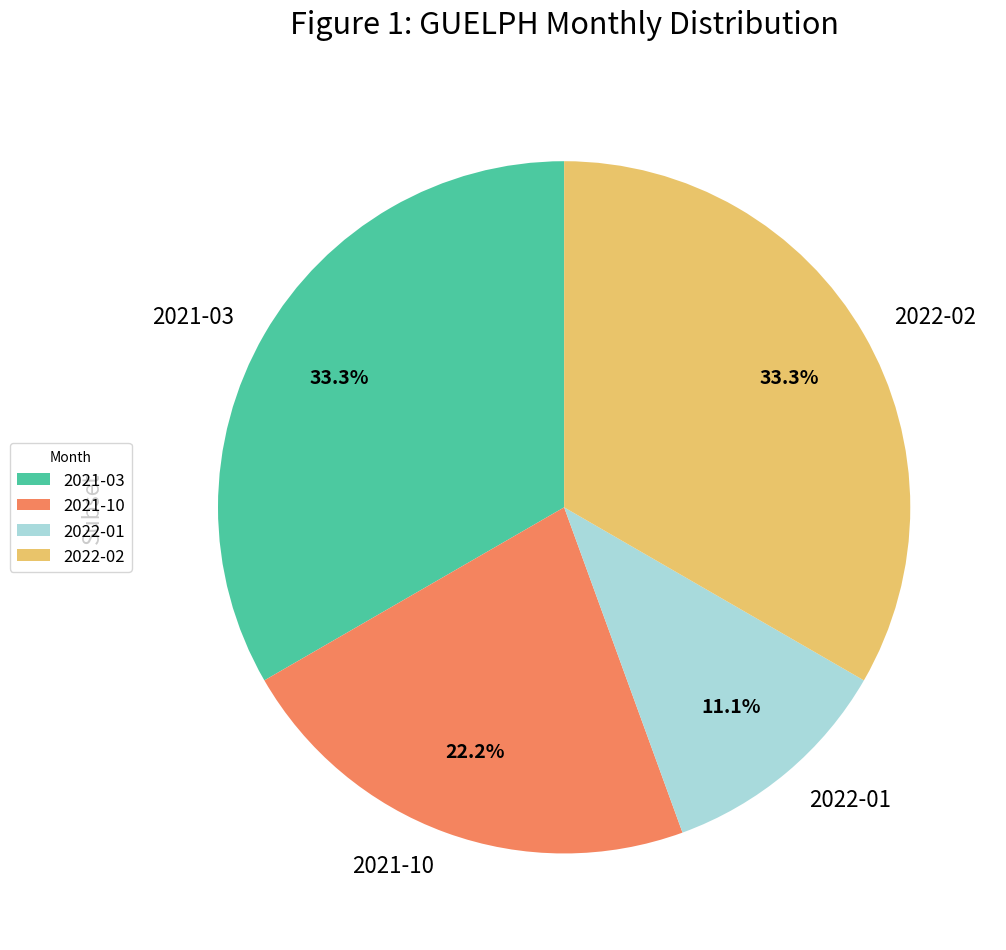

Which has a higher value, 2022-01 or 2021-10?

2021-10